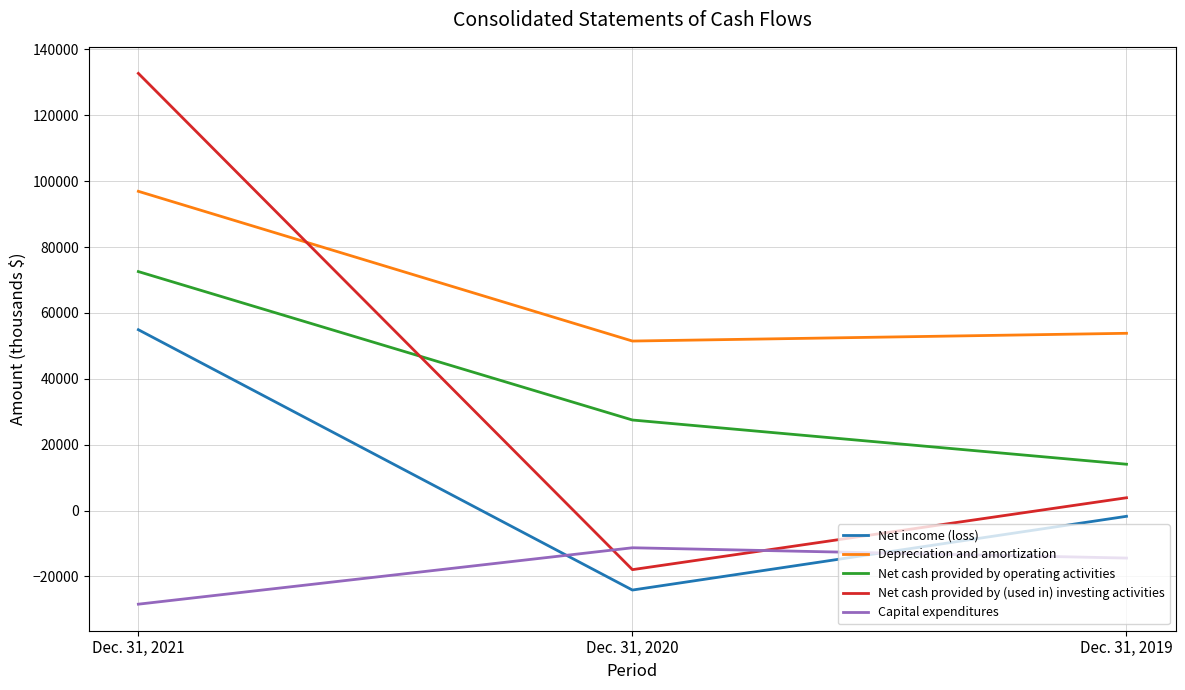

Which series has the largest total across all categories?

Depreciation and amortization